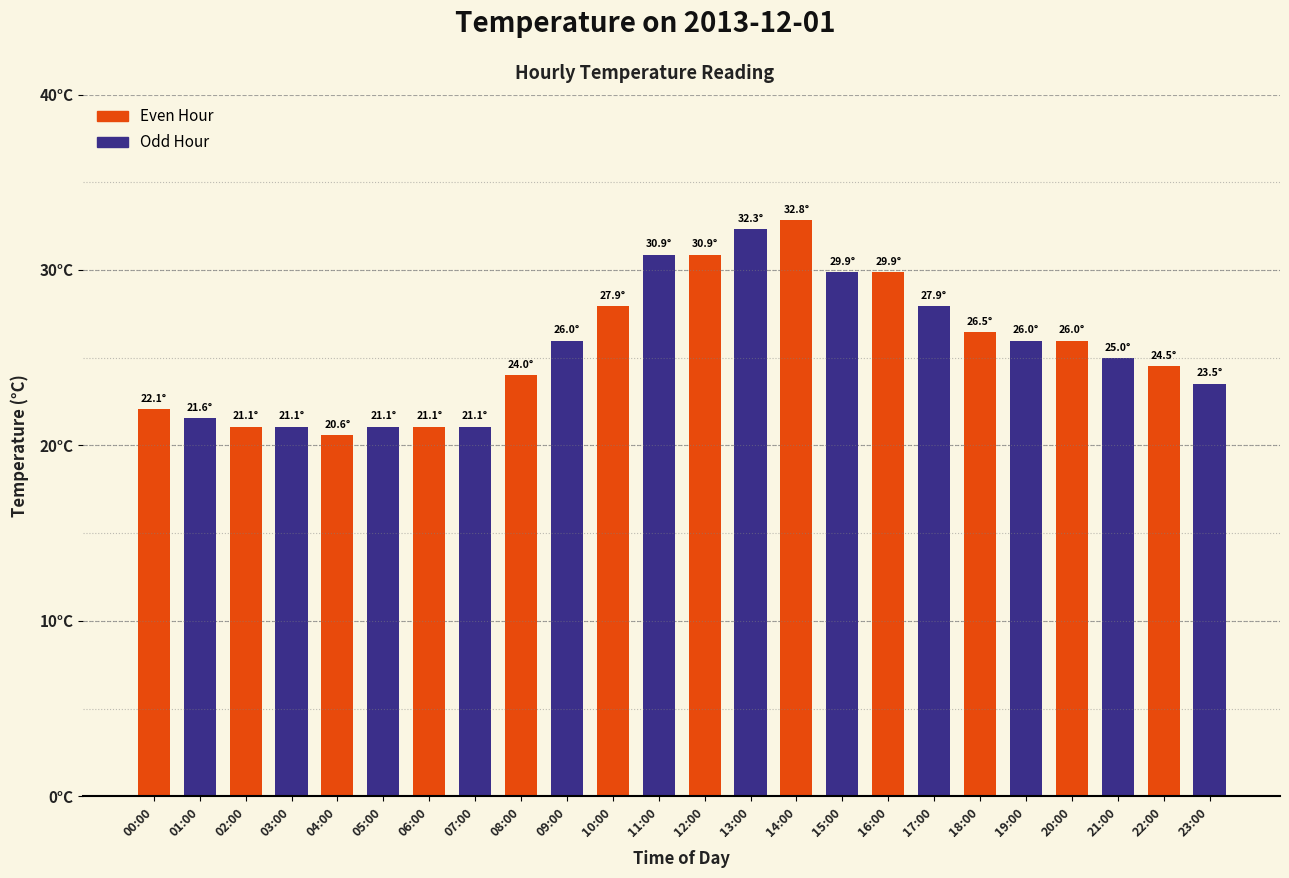

What is the maximum value shown in the chart?

32.8